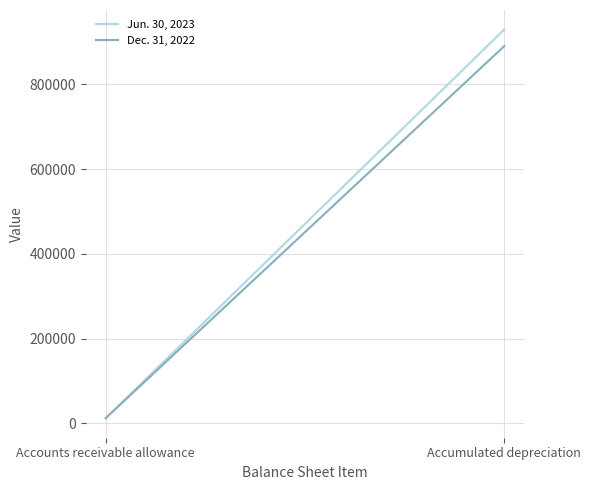

What is the total value across all series at Accumulated depreciation?

1820433